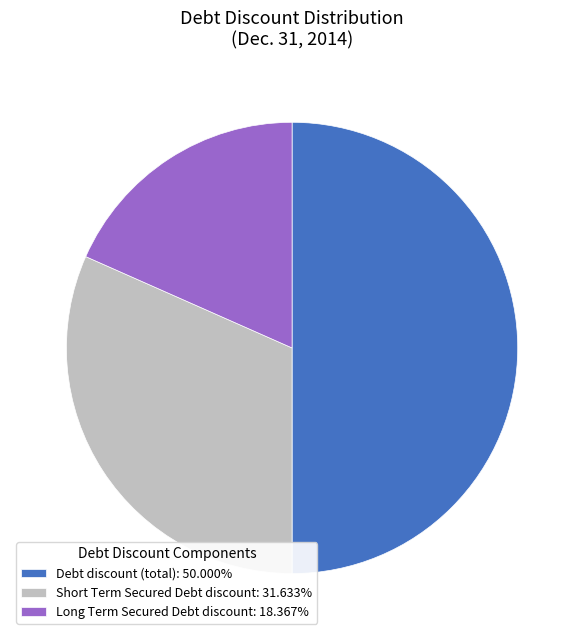

Do Debt discount (total): 50.000% and Short Term Secured Debt discount: 31.633% together represent more than half of the pie?

Yes